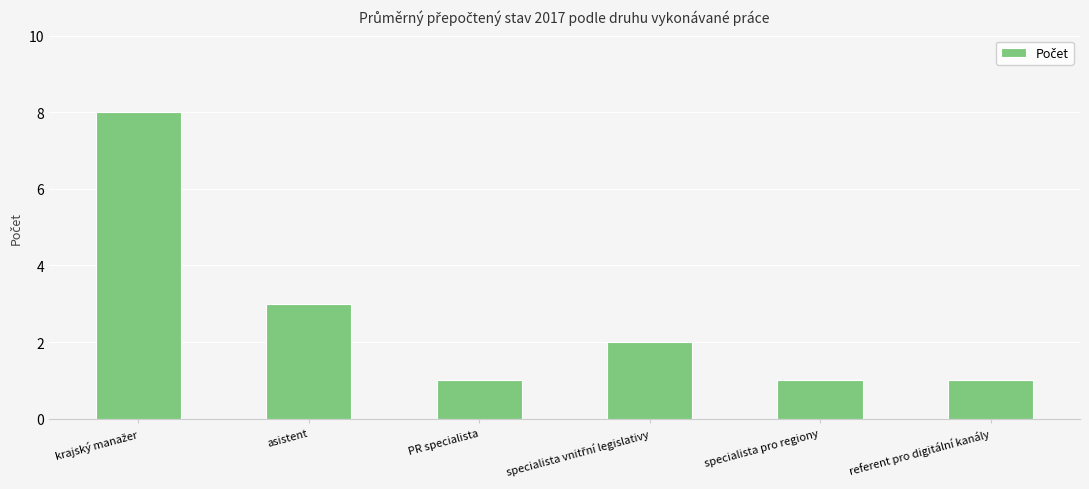

Read the value at specialista pro regiony.

1